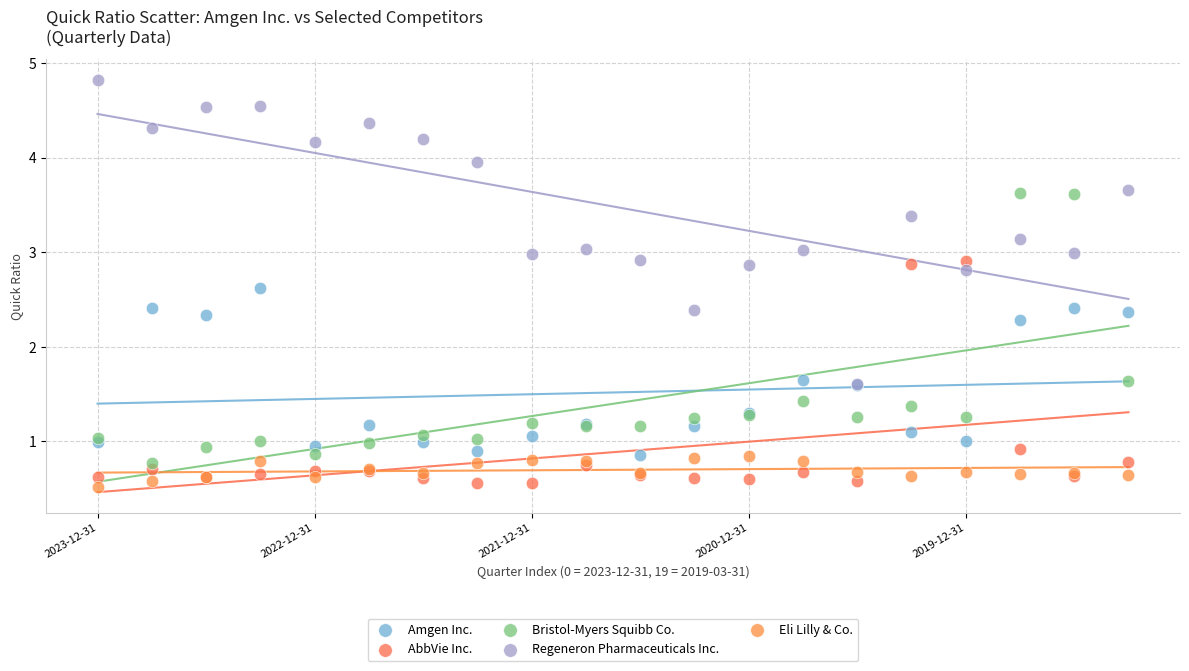

Across all series, what Y value is closest to 2?

2.3